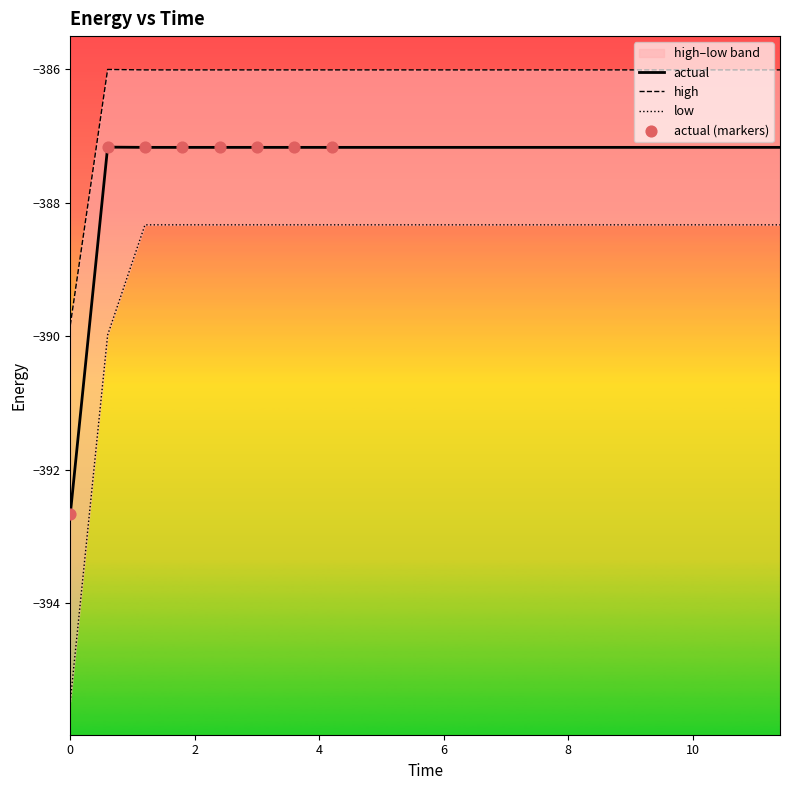

What are all the series names shown in the legend?

high, actual, low